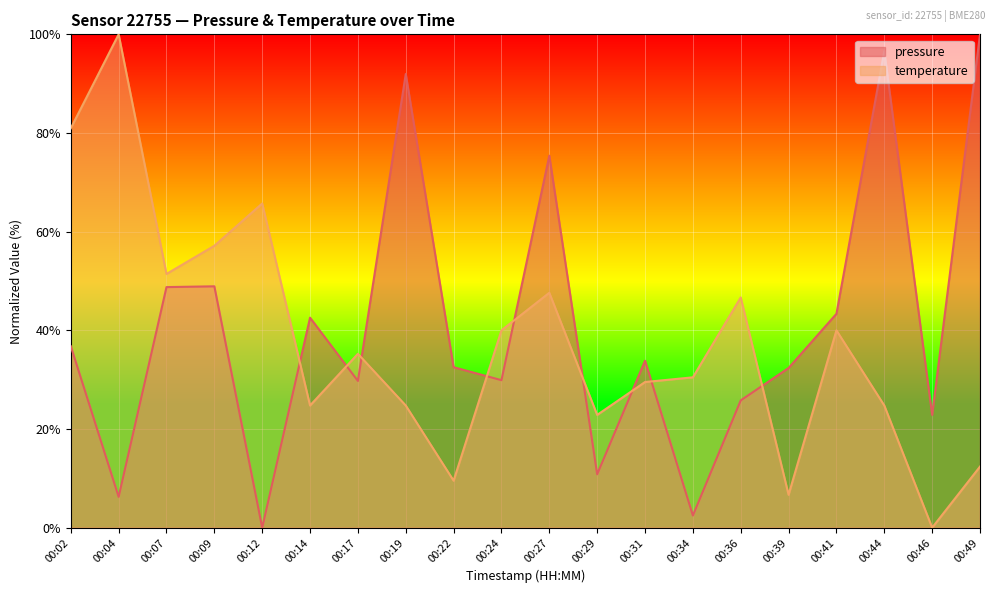

How many lines are shown in the chart?

2